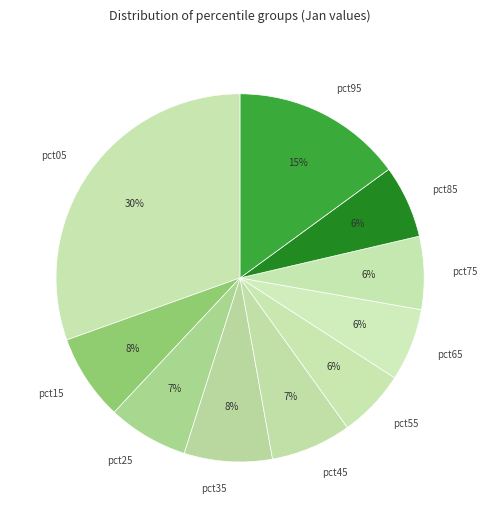

Is the sum of pct35 and pct25 greater than half?

No